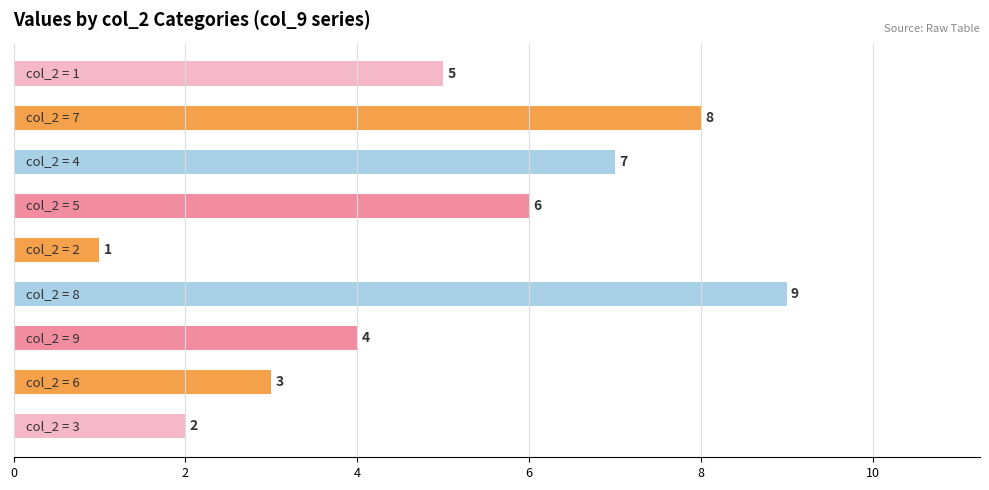

How many values are between 3 and 7?

5